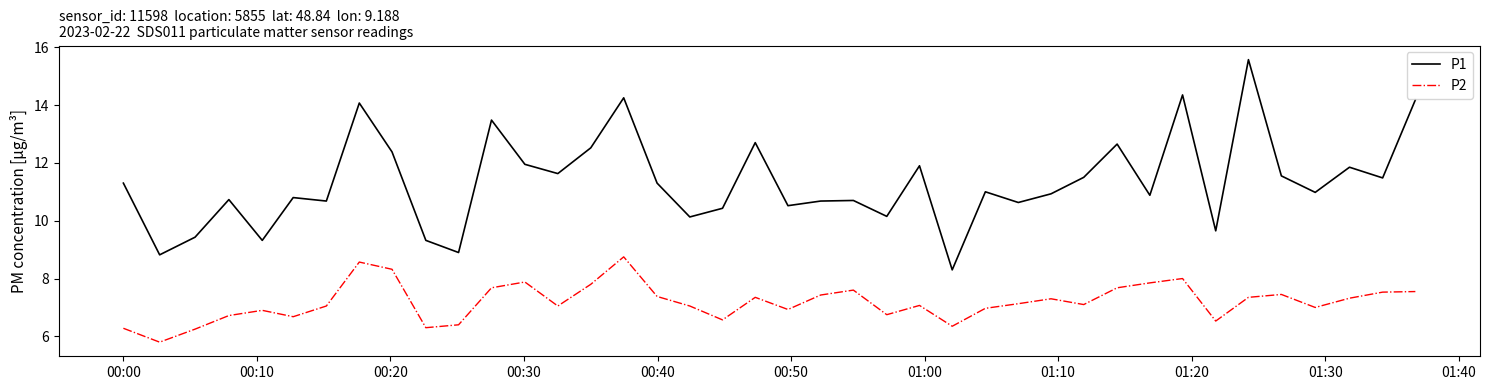

What is the minimum value for P2?

5.8